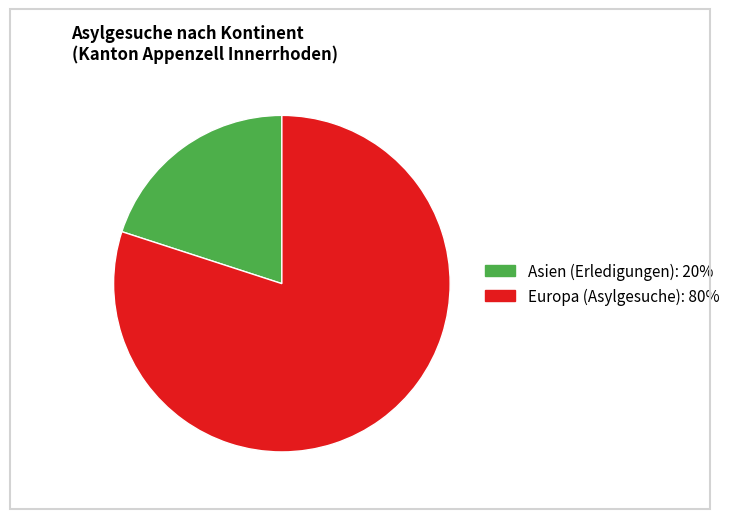

Is there any slice that represents more than half of the pie?

Yes